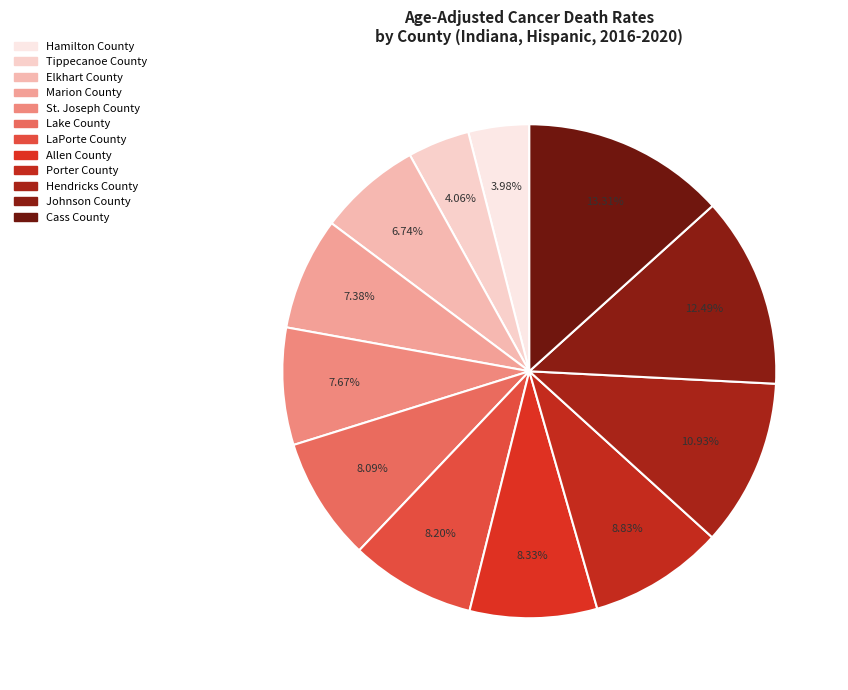

To the nearest percent, what is the combined percentage of Porter County and Lake County?

17%